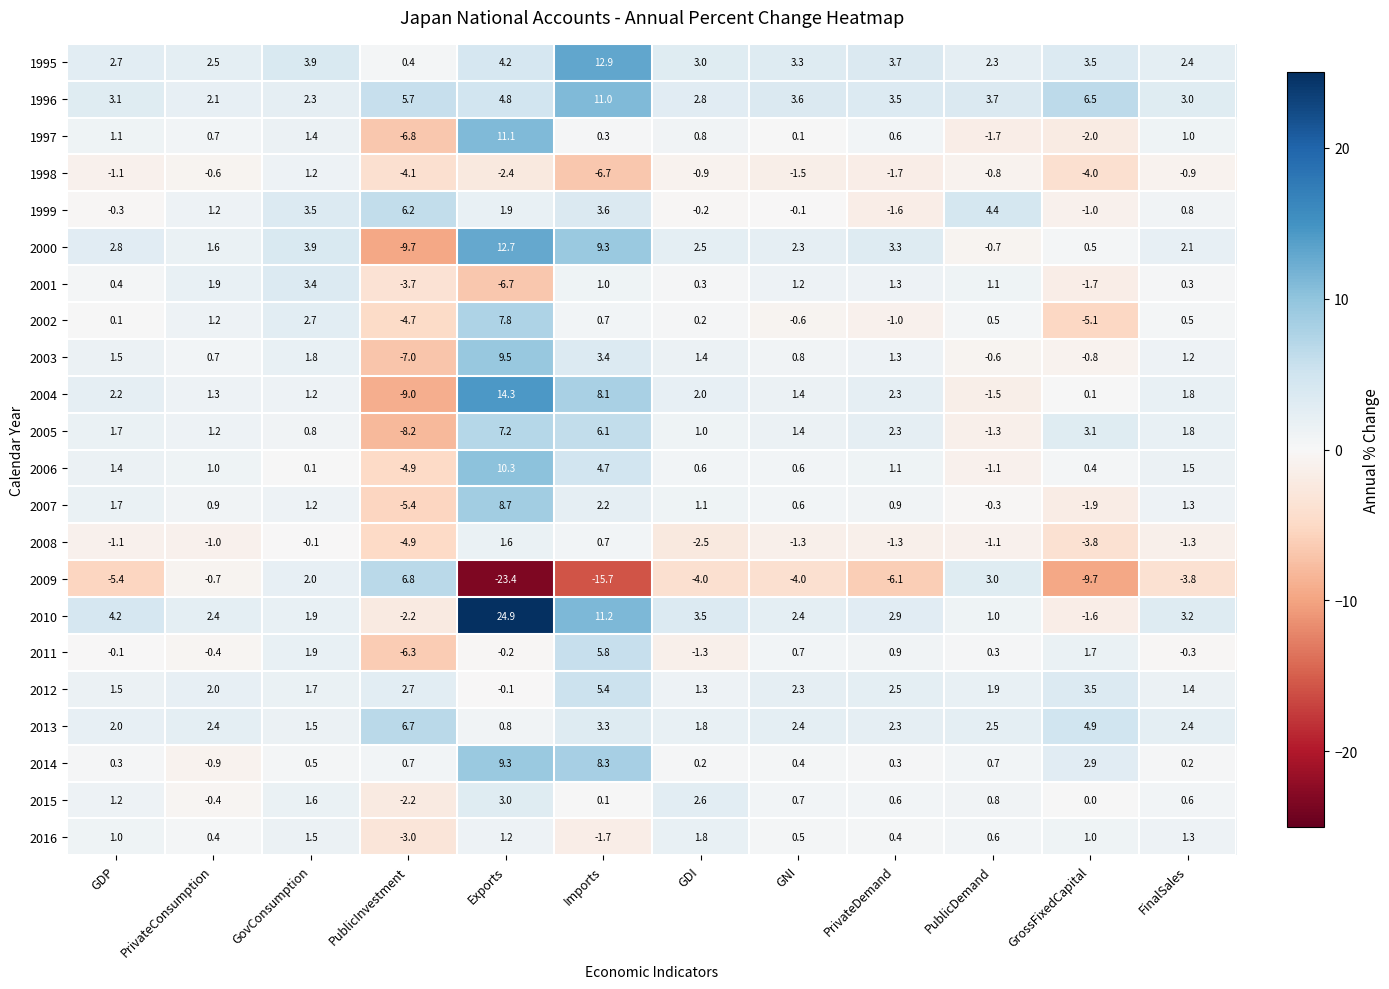

At which category is the sum across all series the highest?

Exports